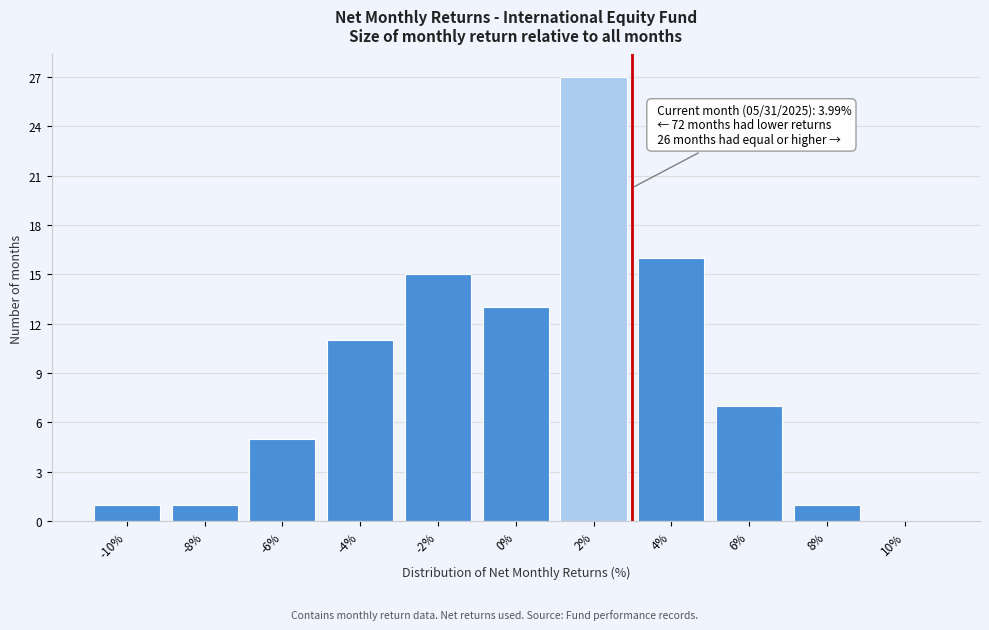

Reading right to left, transcribe all the data shown in this chart.

10%=0	8%=1	6%=7	4%=16	2%=27	0%=13	-2%=15	-4%=11	-6%=5	-8%=1	-10%=1